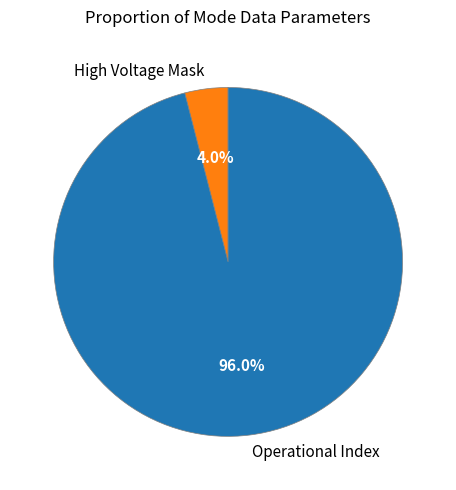

To the nearest percent, what is the difference between the largest and smallest slice percentages?

92%